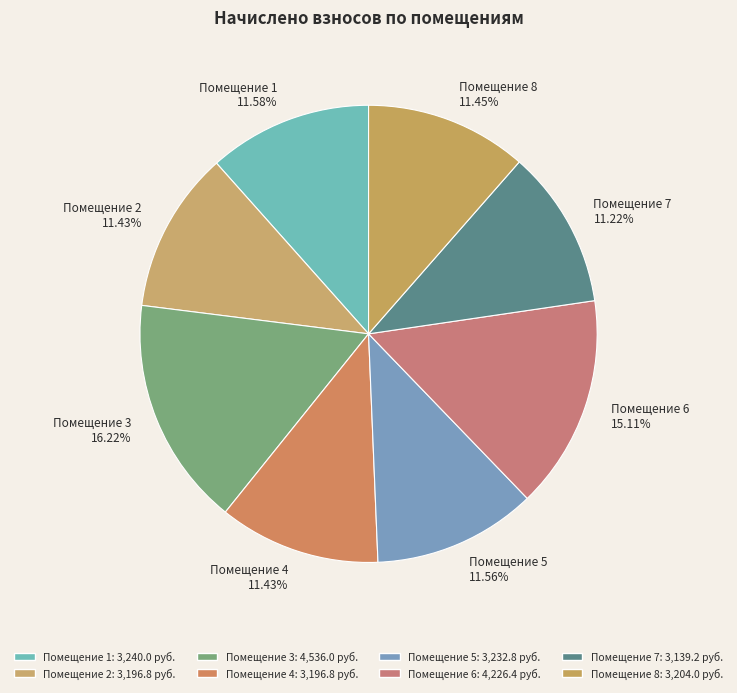

Approximately how many times larger is the value at Помещение 3 compared to Помещение 8?

1.4